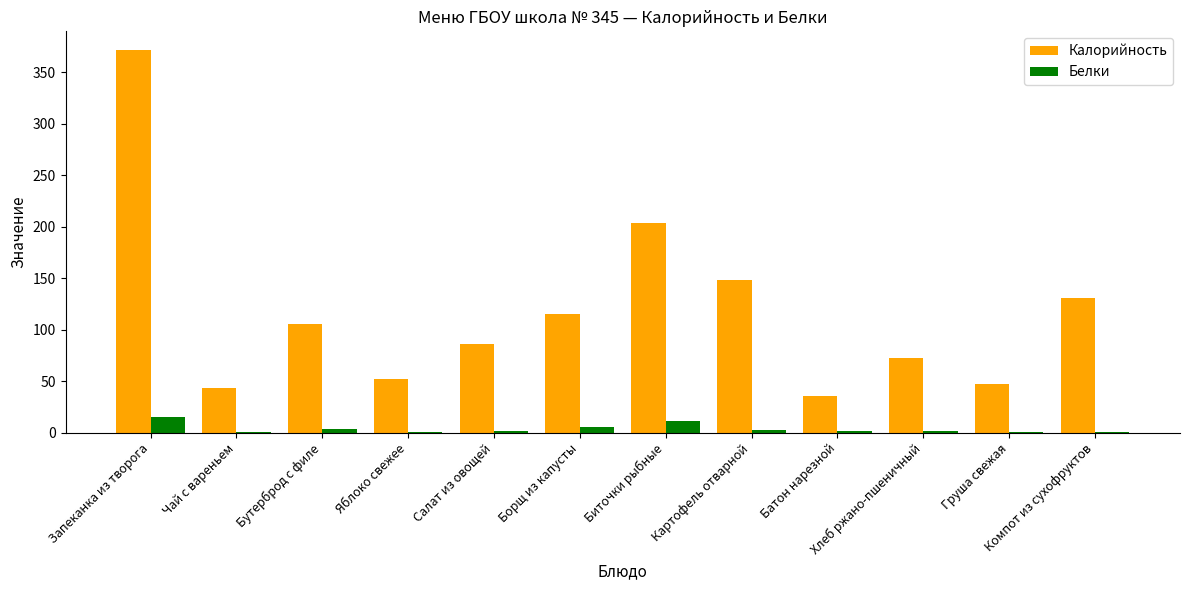

Which series has the largest total across all categories?

Калорийность